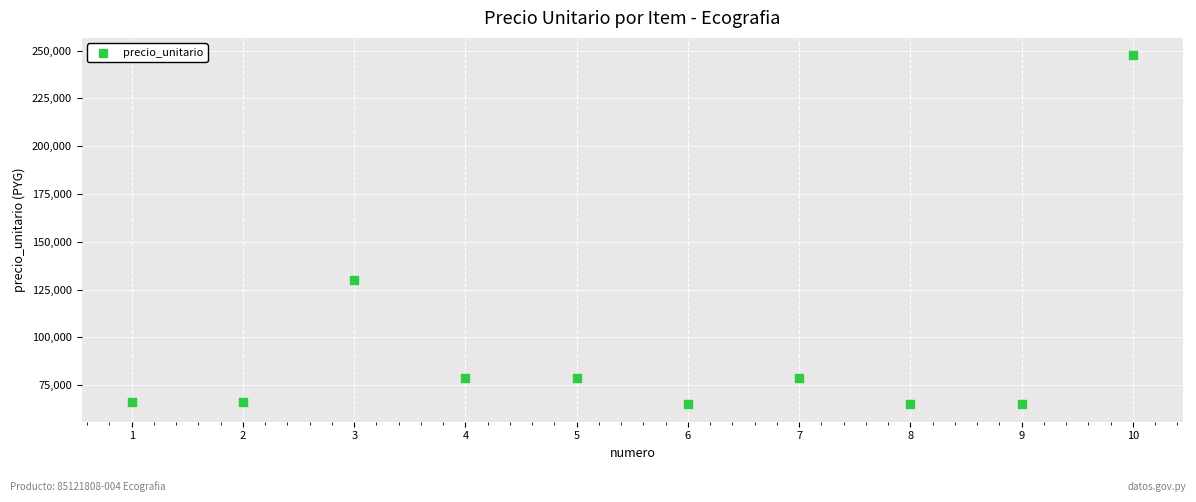

What is the range of Y values (max minus min)?

182500